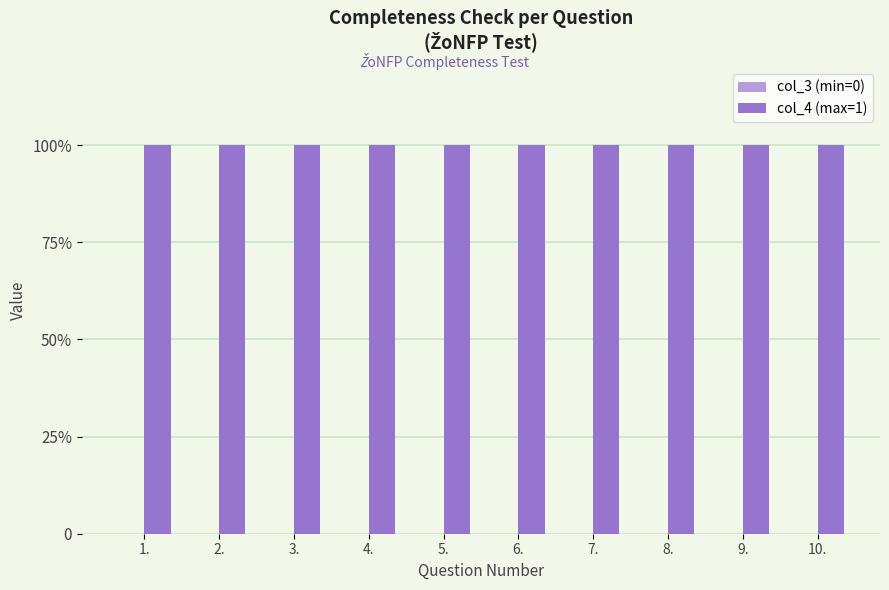

Rank the series at 3. from lowest to highest value.

col_3 (min=0), col_4 (max=1)